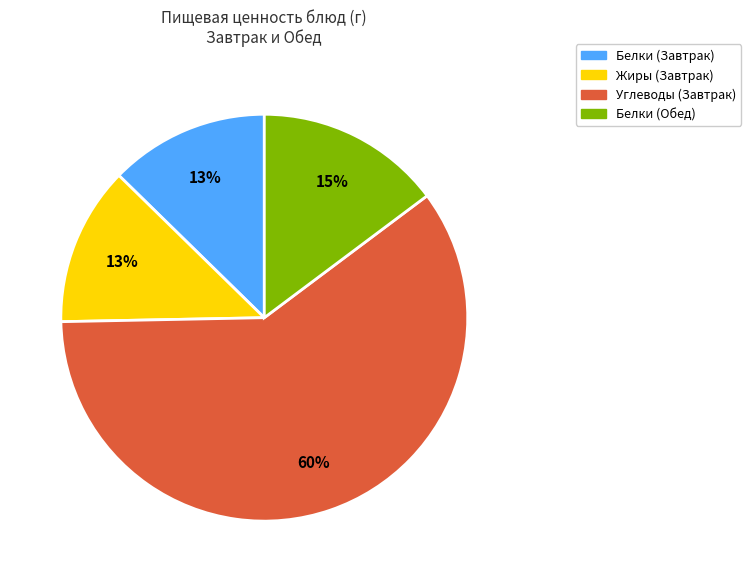

What is the ratio of the value at Белки (Обед) to the value at Углеводы (Завтрак)?

0.2